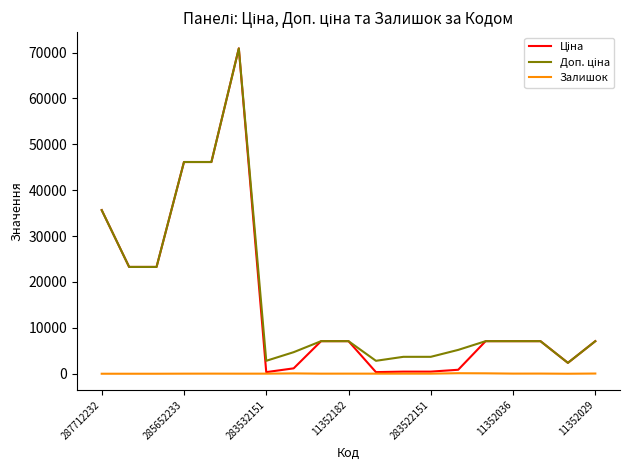

What is the maximum value shown in the chart?

70906.0